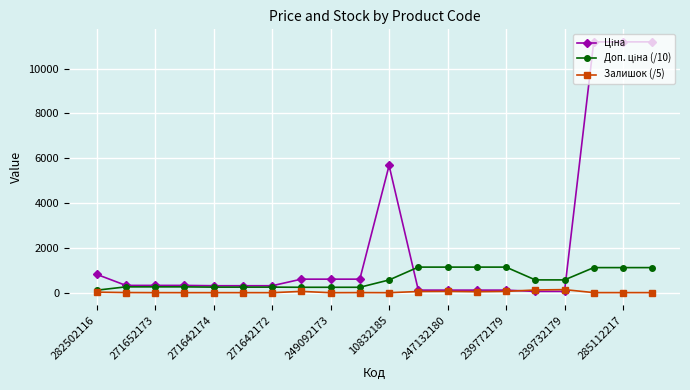

True or false: Залишок (/5) has more than 0 interior local peaks.

True